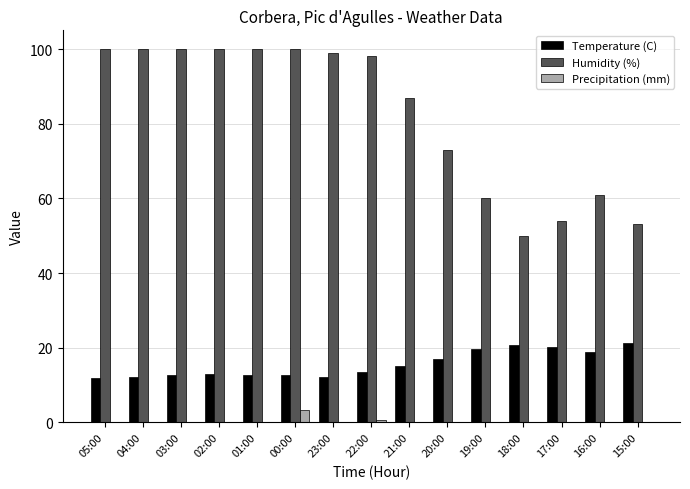

Which series has the largest total across all categories?

Humidity (%)